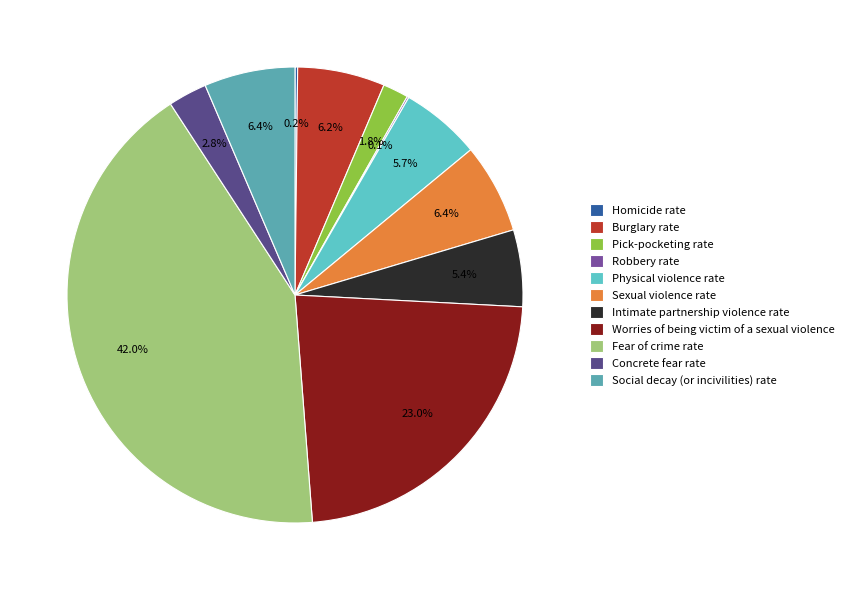

Is it true that Concrete fear rate is 3% of the pie?

True